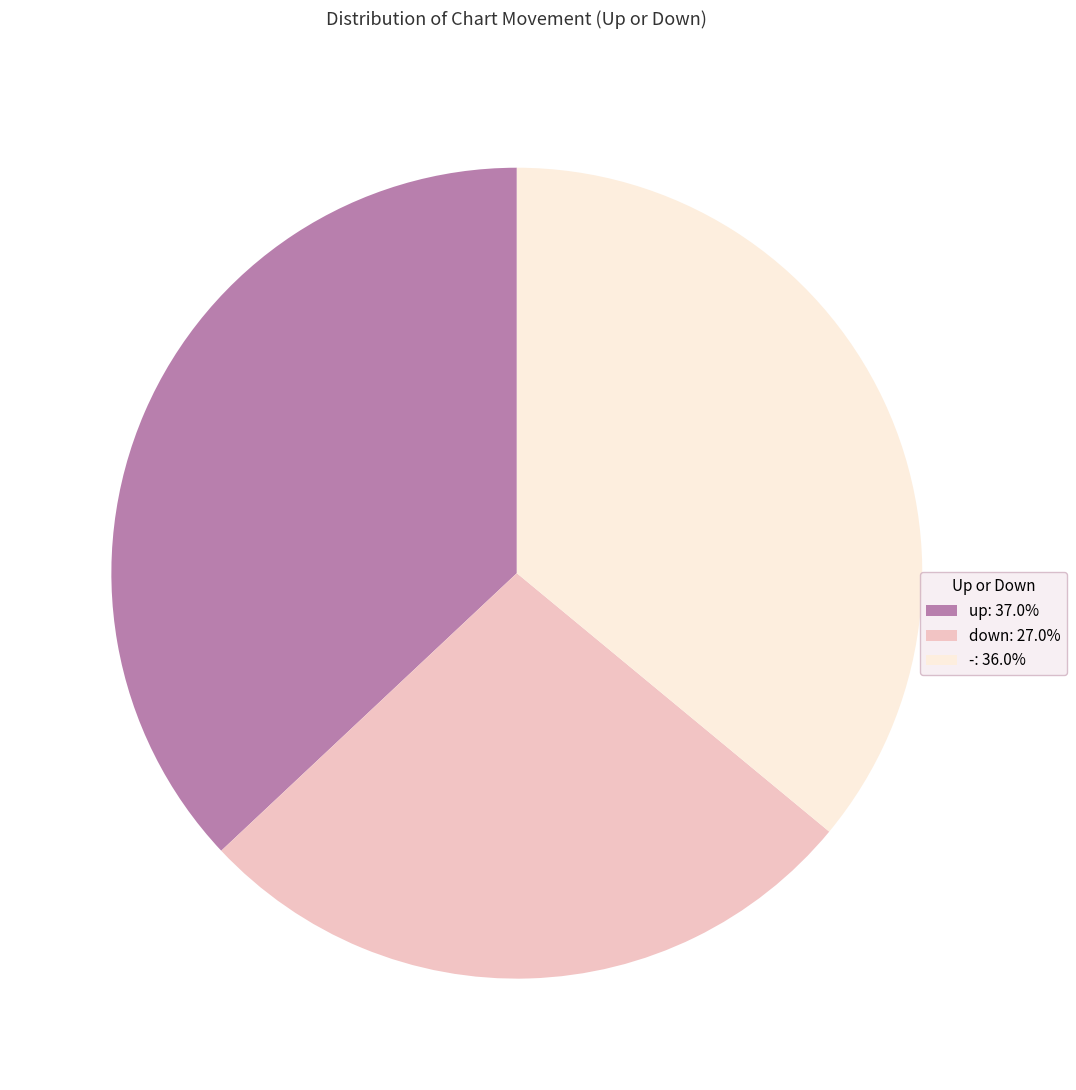

Is - the majority of the pie?

No